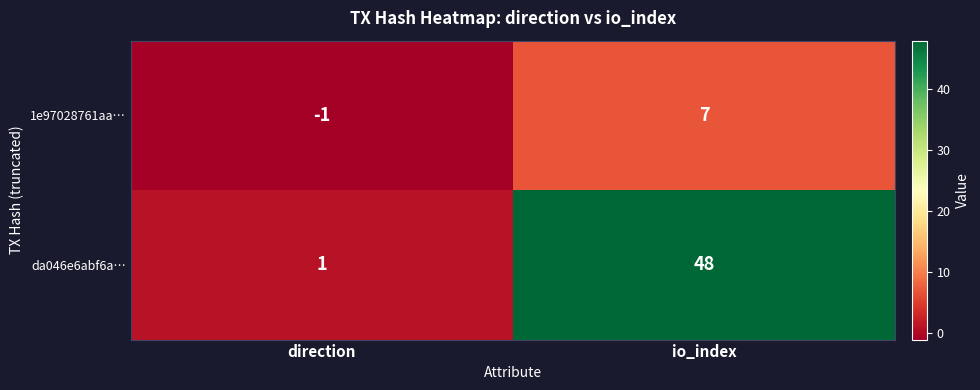

Which category has the highest value across all series?

io_index